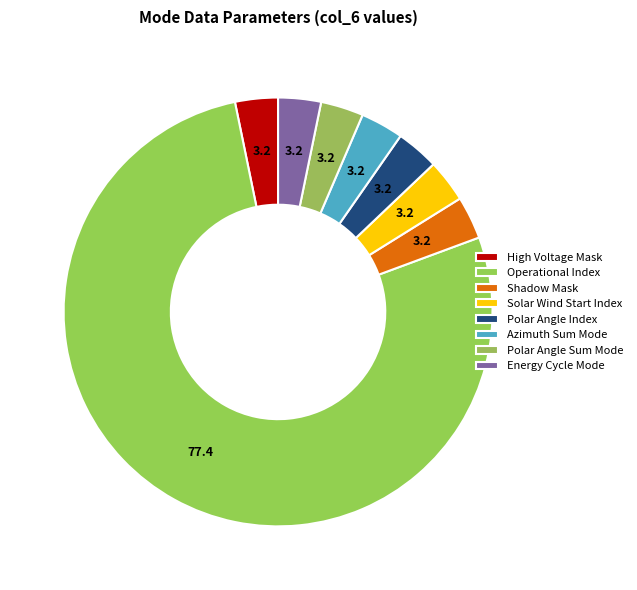

Is the sum of Solar Wind Start Index and Operational Index greater than half?

Yes